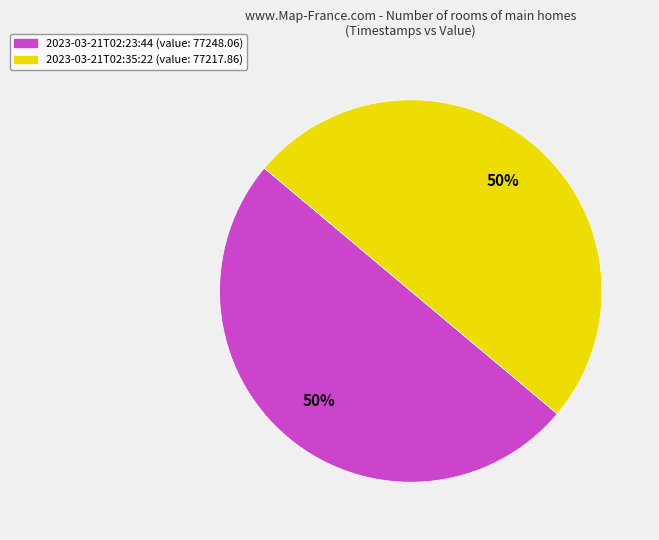

Do 2023-03-21T02:35:22 (value: 77217.86) and 2023-03-21T02:23:44 (value: 77248.06) together represent more than half of the pie?

Yes